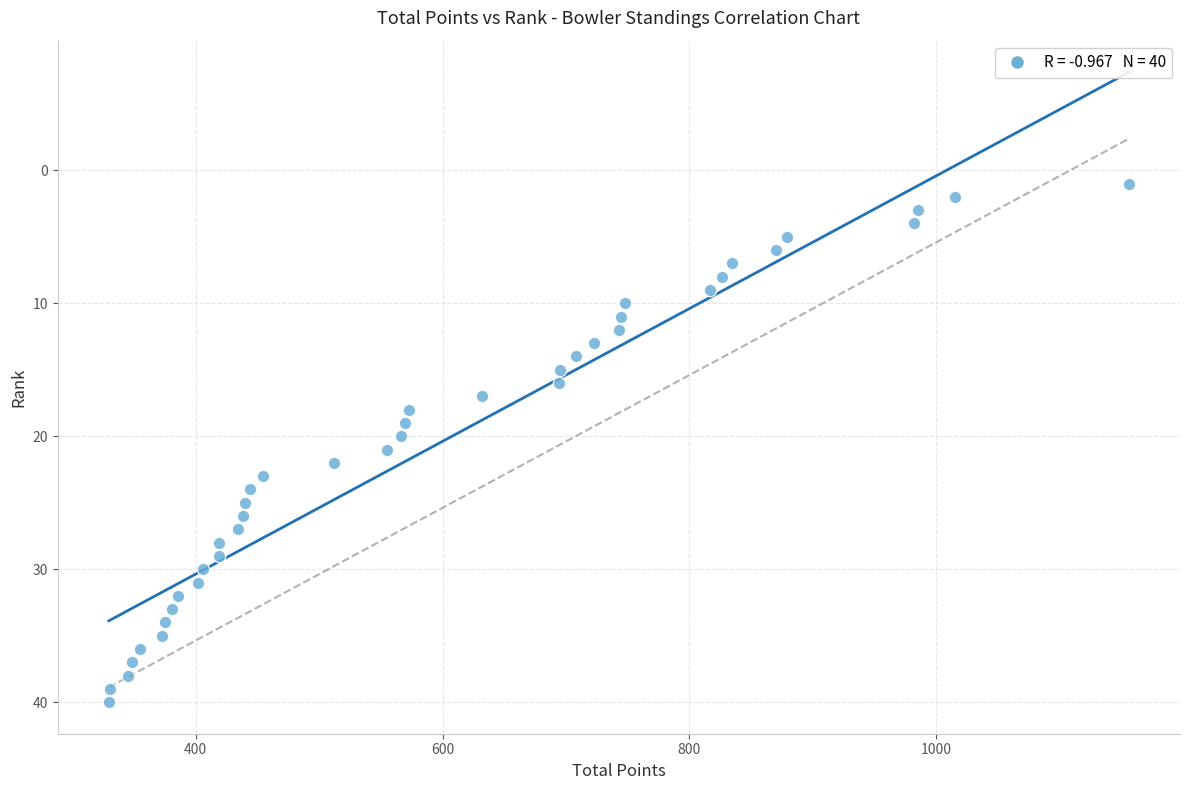

What is the range of Y values (max minus min)?

39